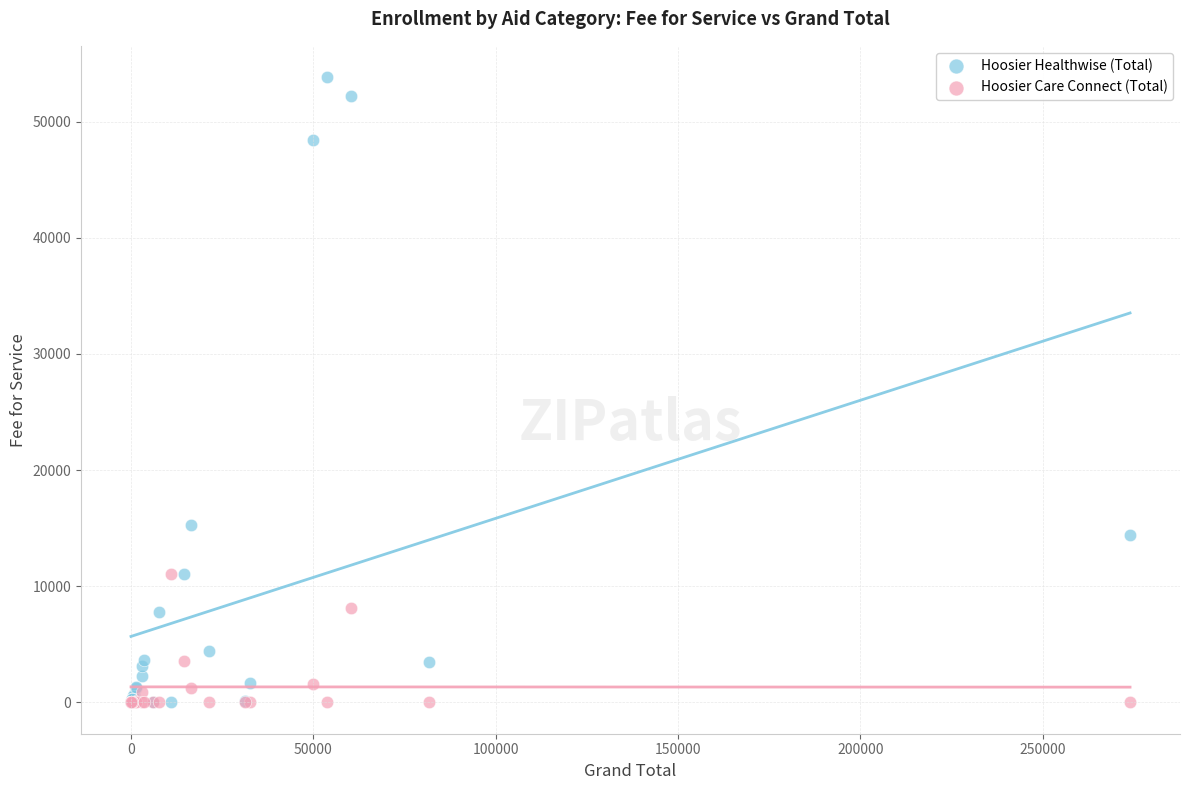

In the Hoosier Healthwise (Total) series, what Y value is closest to 26918?

15259